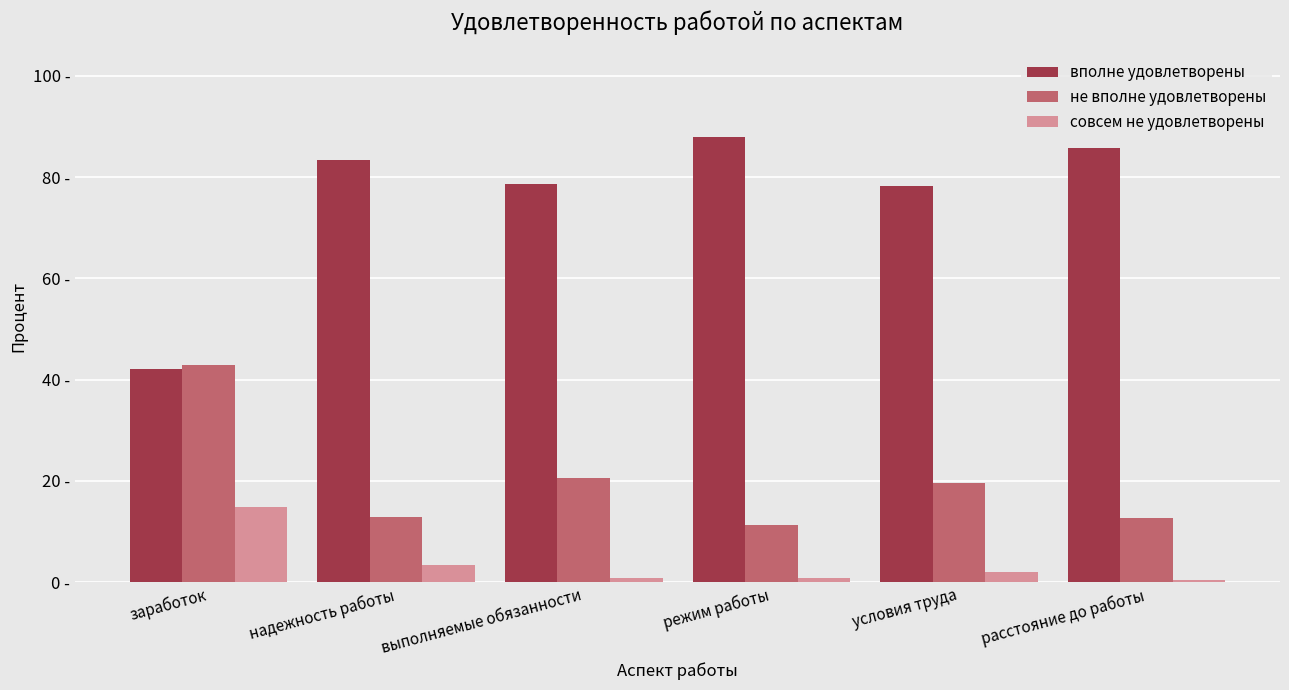

At which category is the sum across all series the highest?

режим работы